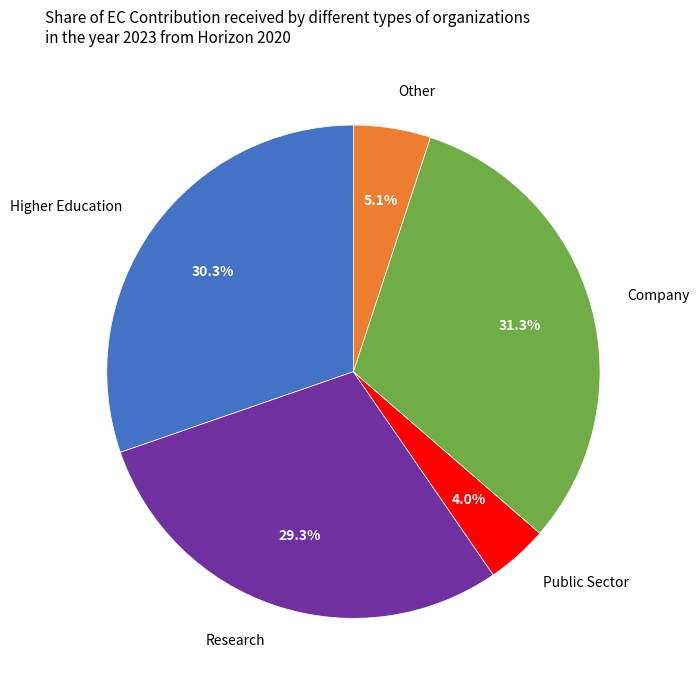

What is the smallest slice in the pie chart?

Public Sector